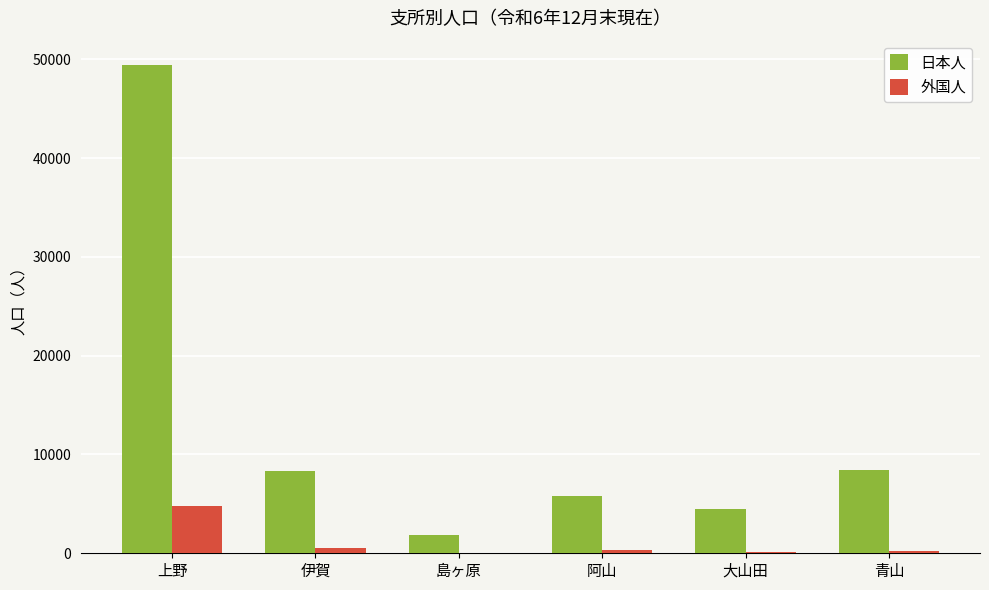

At which label does 外国人 first exceed 355?

上野